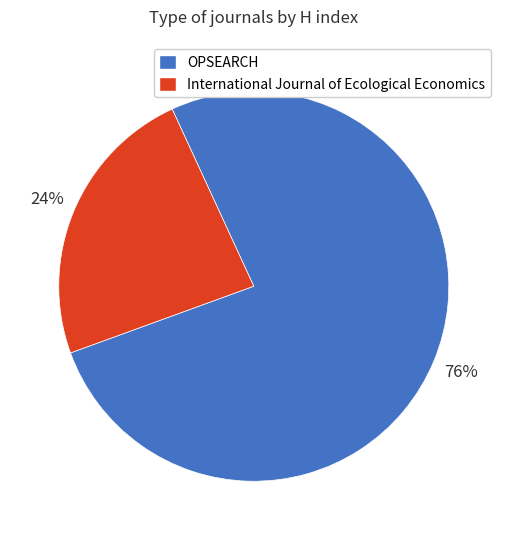

What percentage is the OPSEARCH slice, to the nearest percent?

76%